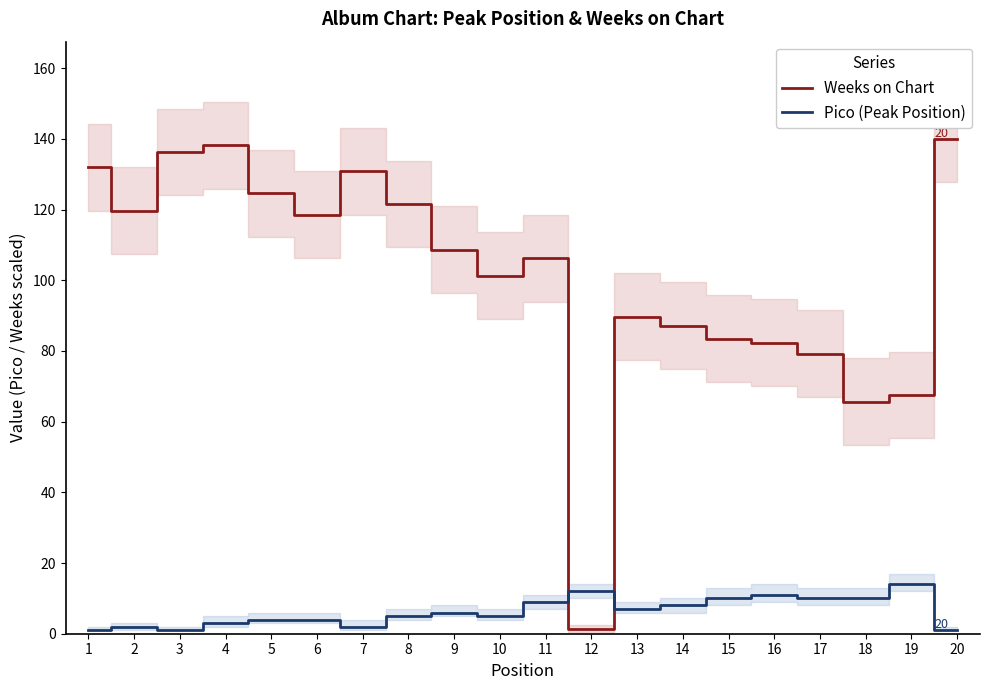

Which category has the highest value in the Pico (Peak Position) series?

19